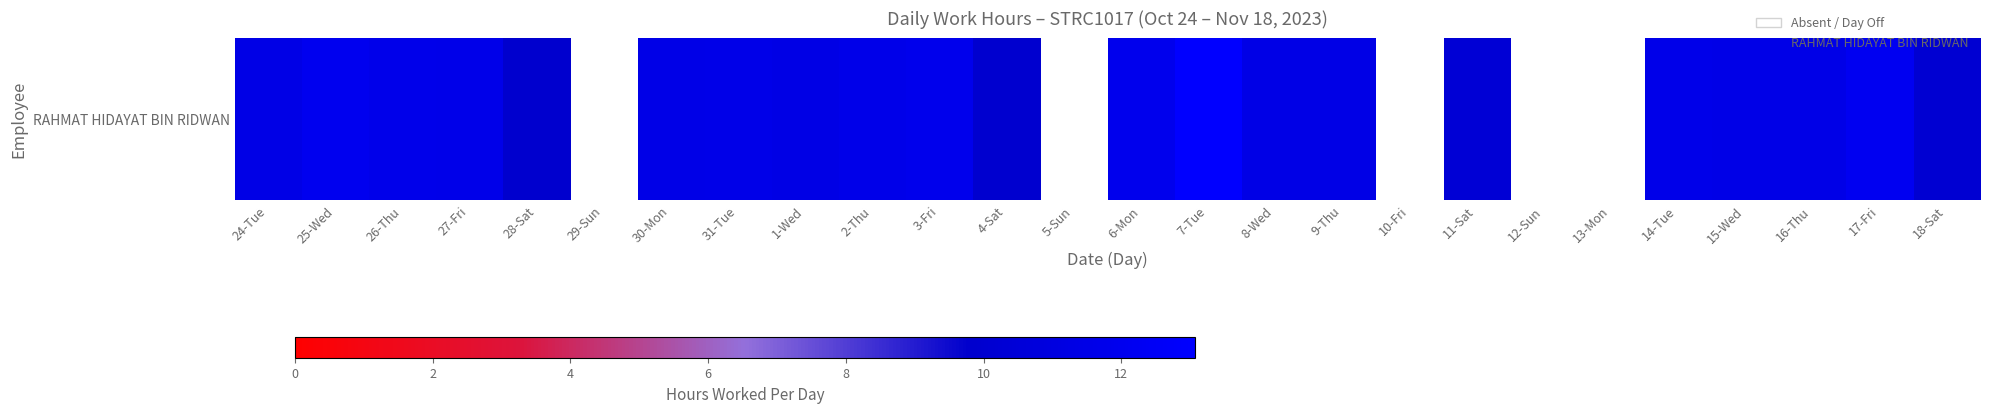

Where is the data nearest to the value 11?

1-Wed